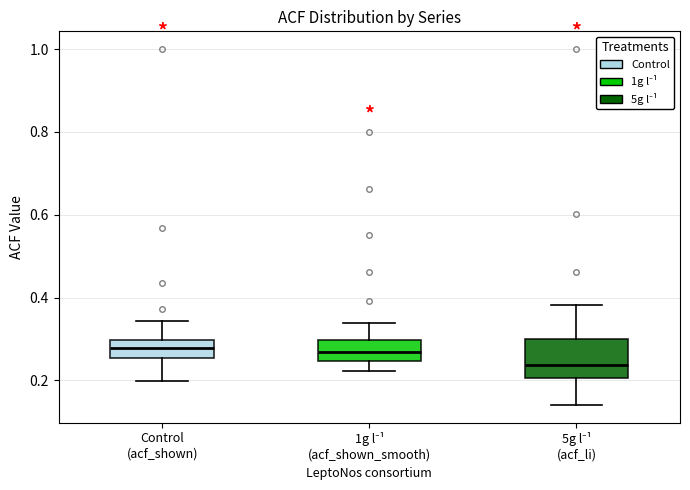

Comparing the boxes themselves (not the whiskers), which one is the tallest?

5g l⁻¹ (acf_li)